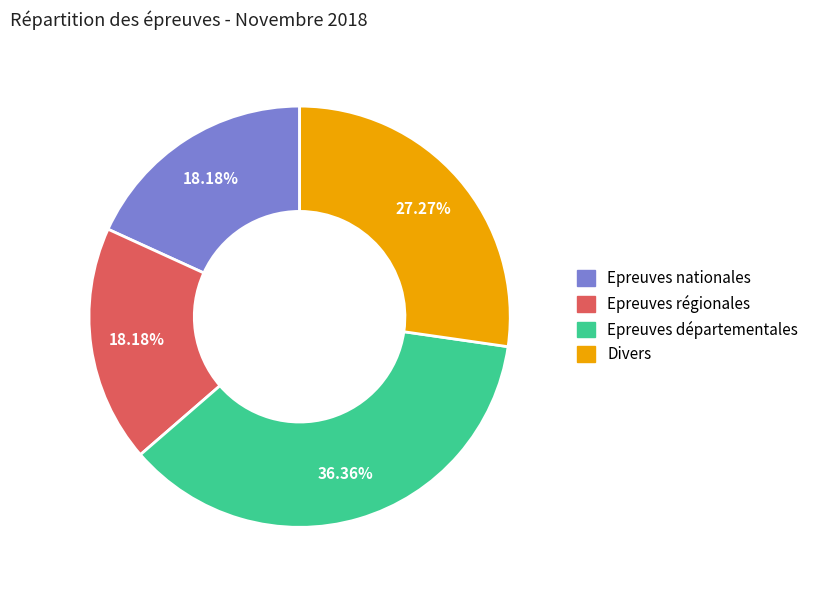

How many segments does this pie chart have?

4